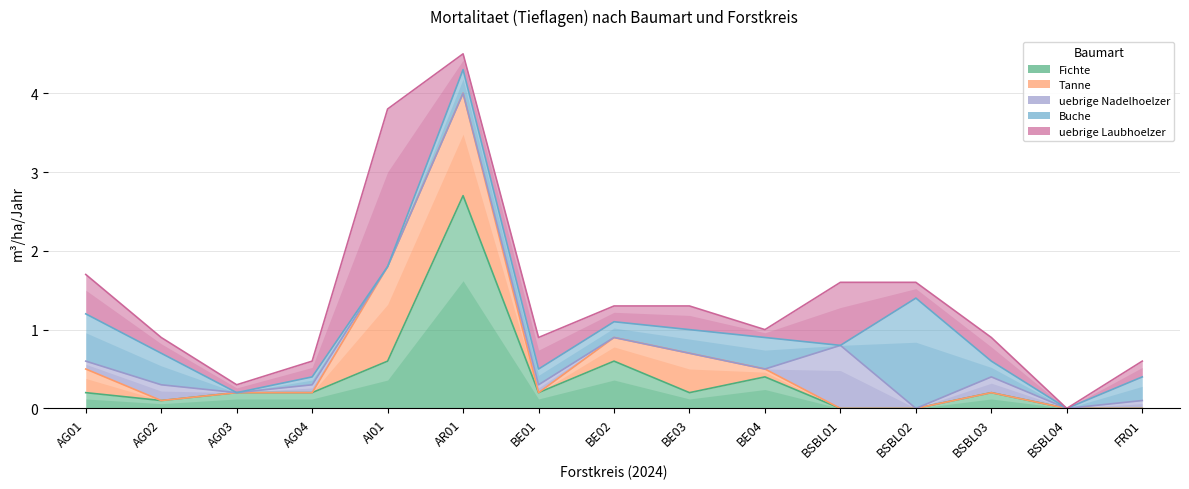

Does the chart display data point markers on the line(s)?

No